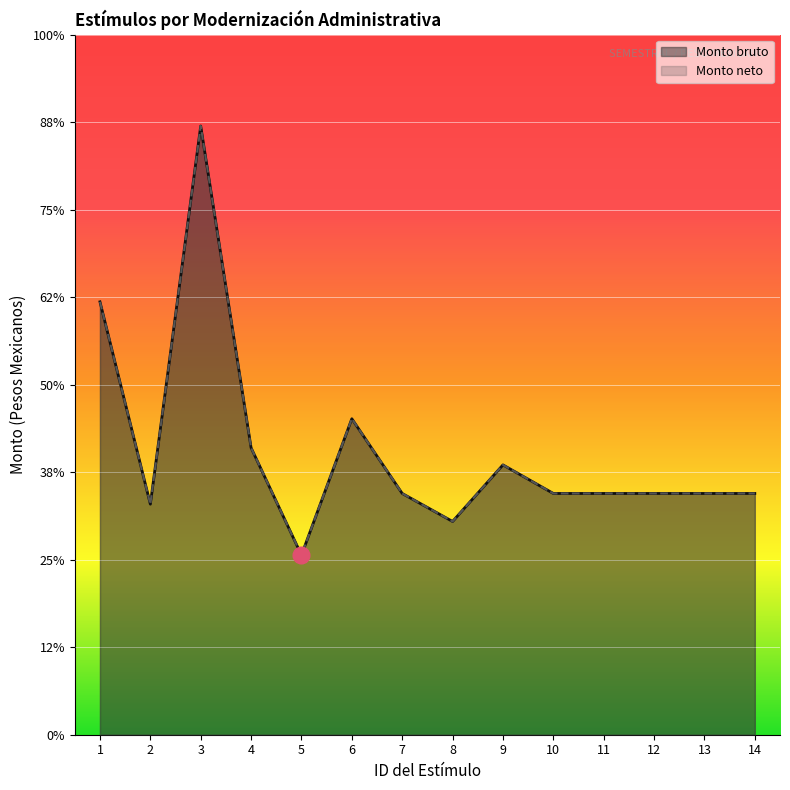

The Monto neto series shows 2432.6 at 3. True or false?

False